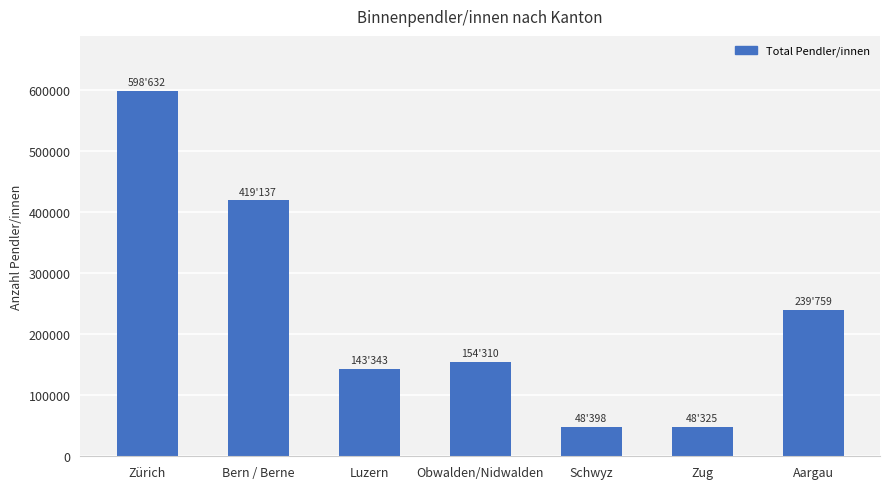

How many data points are less than 154310?

3